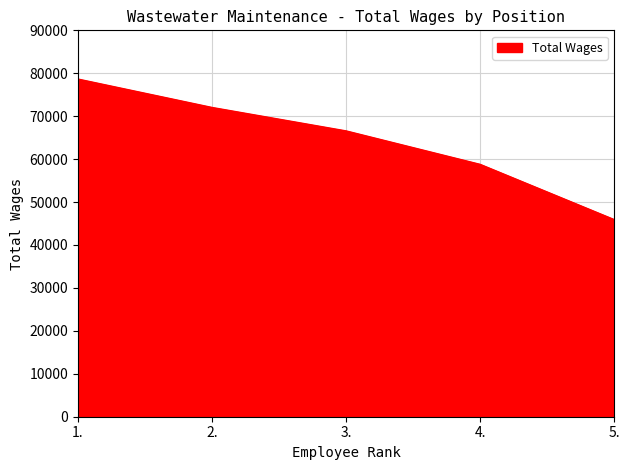

What position from the left is 3.?

3